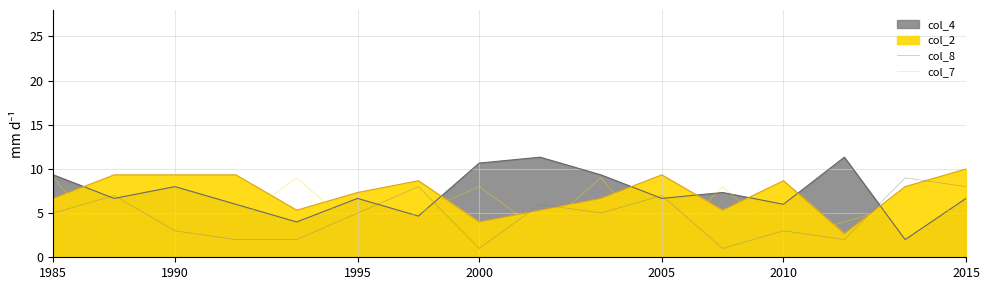

What is the spread (max minus min) of values at 2005?

6